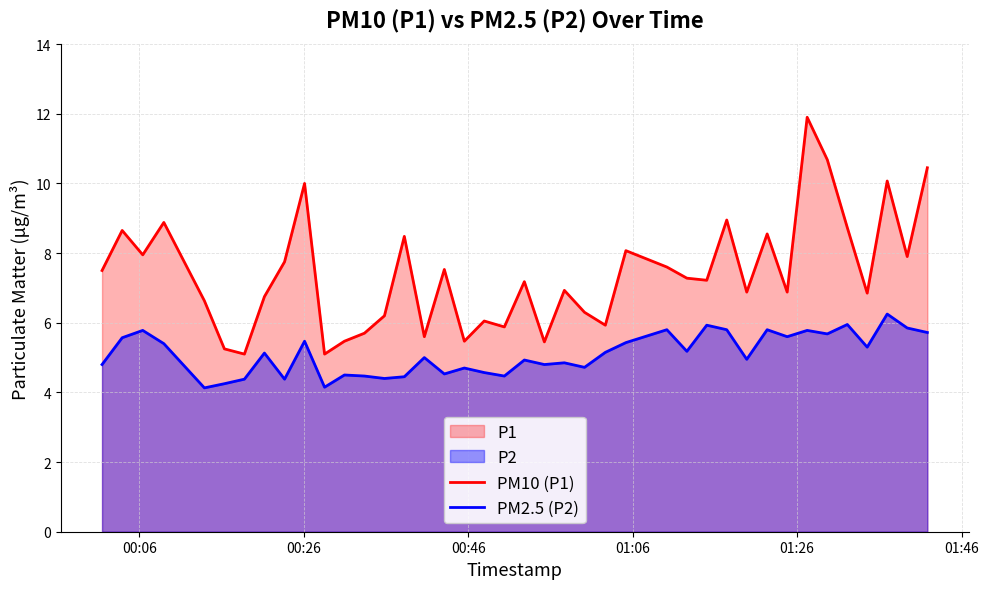

Which series has the widest spread of values?

PM10 (P1)